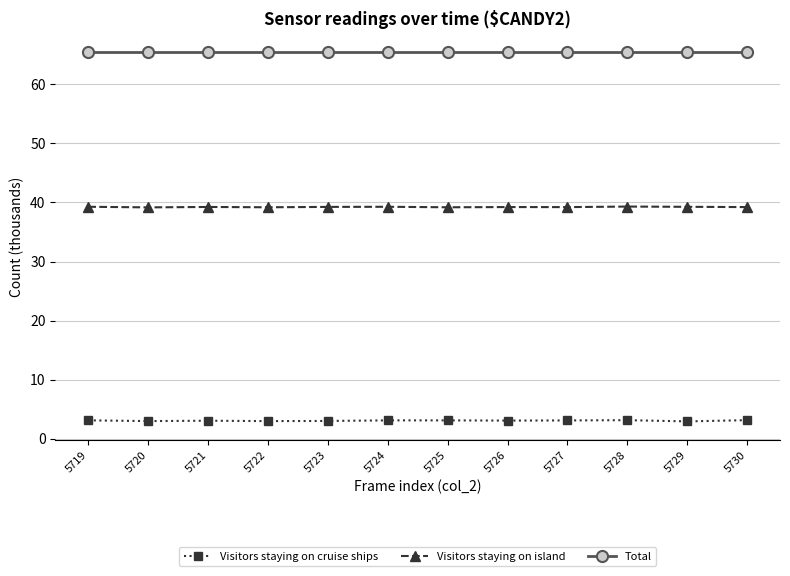

Rank the series by their maximum value, from lowest to highest.

Visitors staying on cruise ships, Visitors staying on island, Total